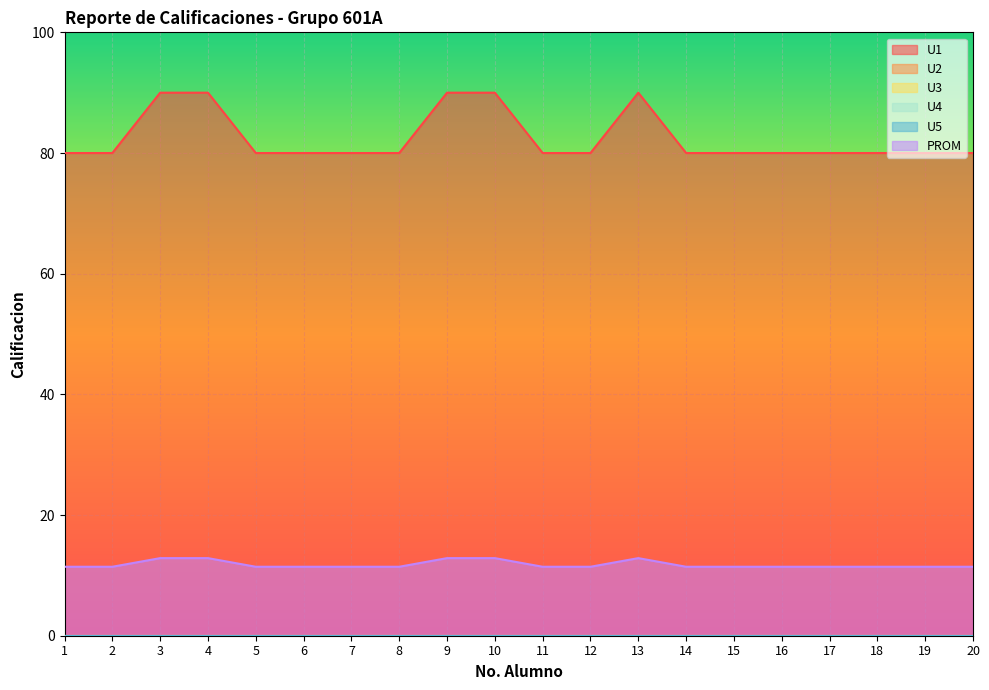

What is the greatest value displayed?

90.0